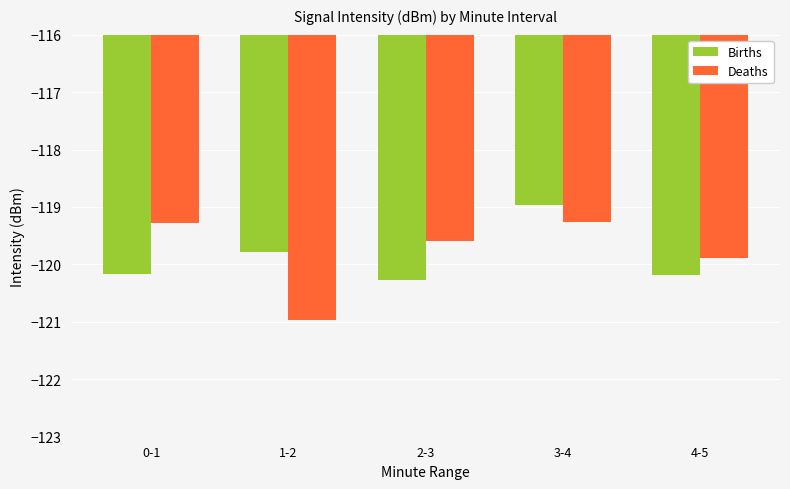

How many bars are there in each group?

2